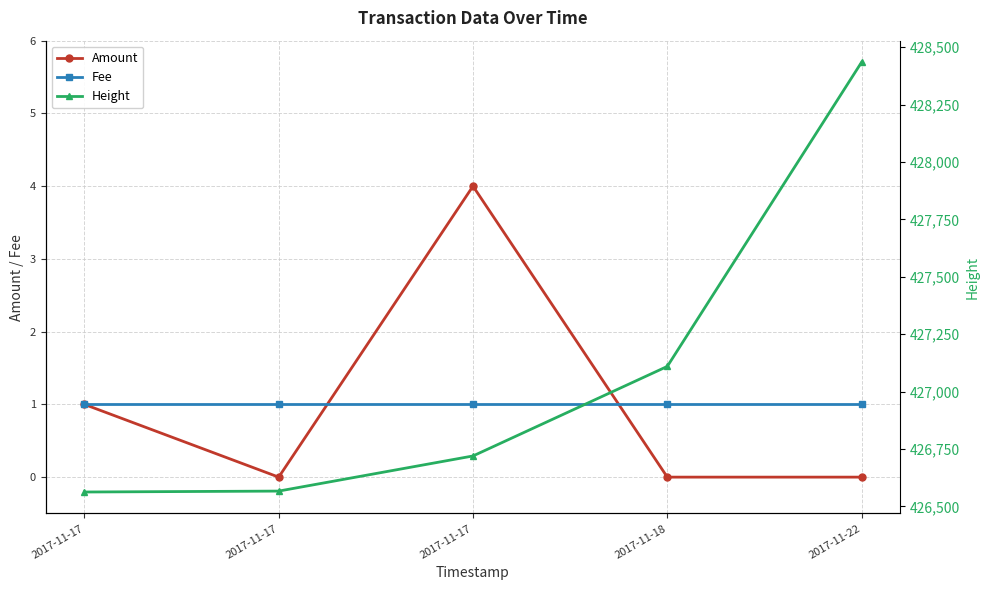

True or false: Amount has a value of 0 at 2017-11-17.

True